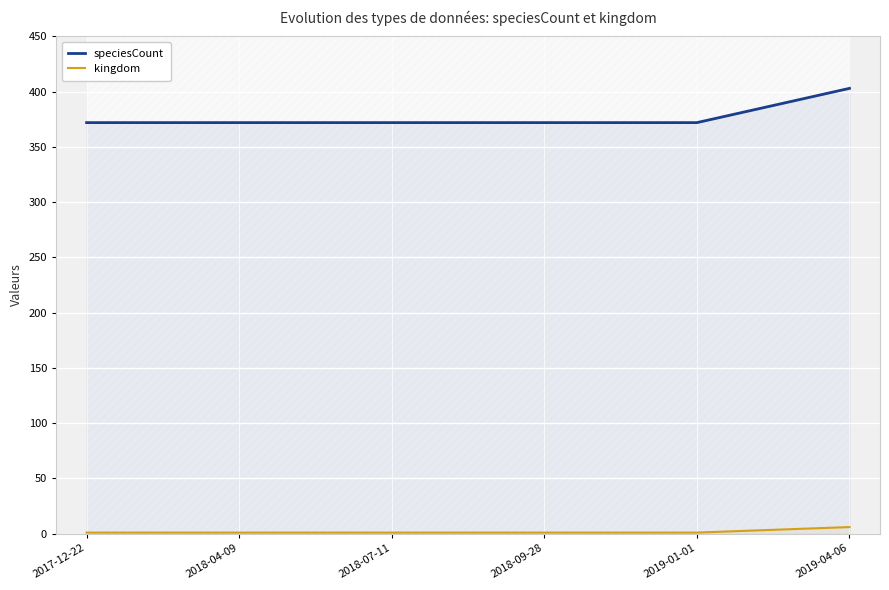

The kingdom series shows 1 at 2017-12-22. True or false?

True